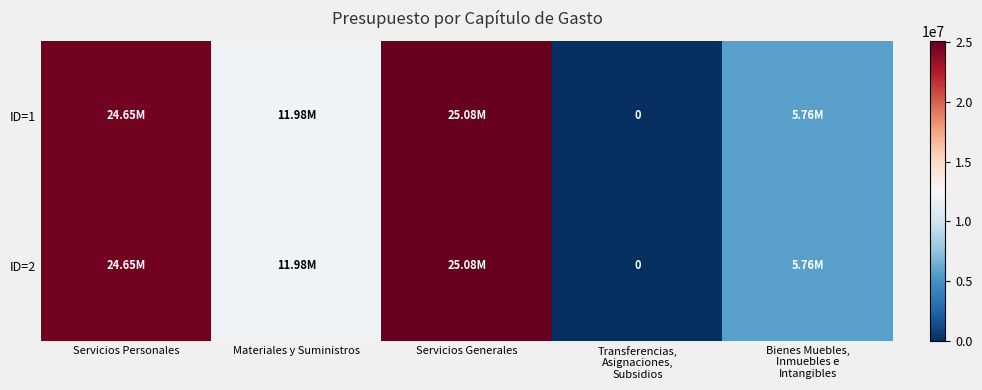

Rank the series by their maximum value, from lowest to highest.

ID=1, ID=2